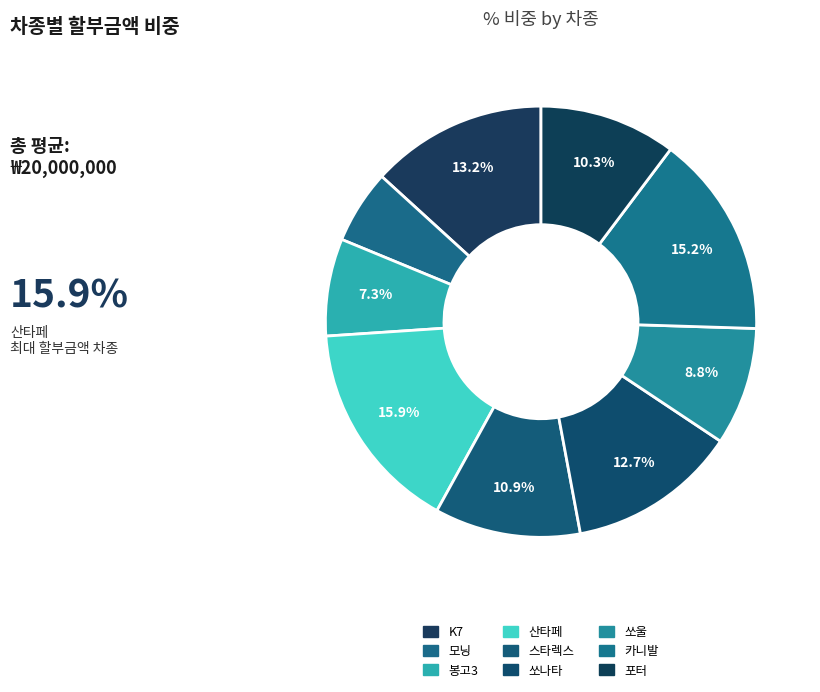

True or false: 산타페 accounts for 8% of the total.

False